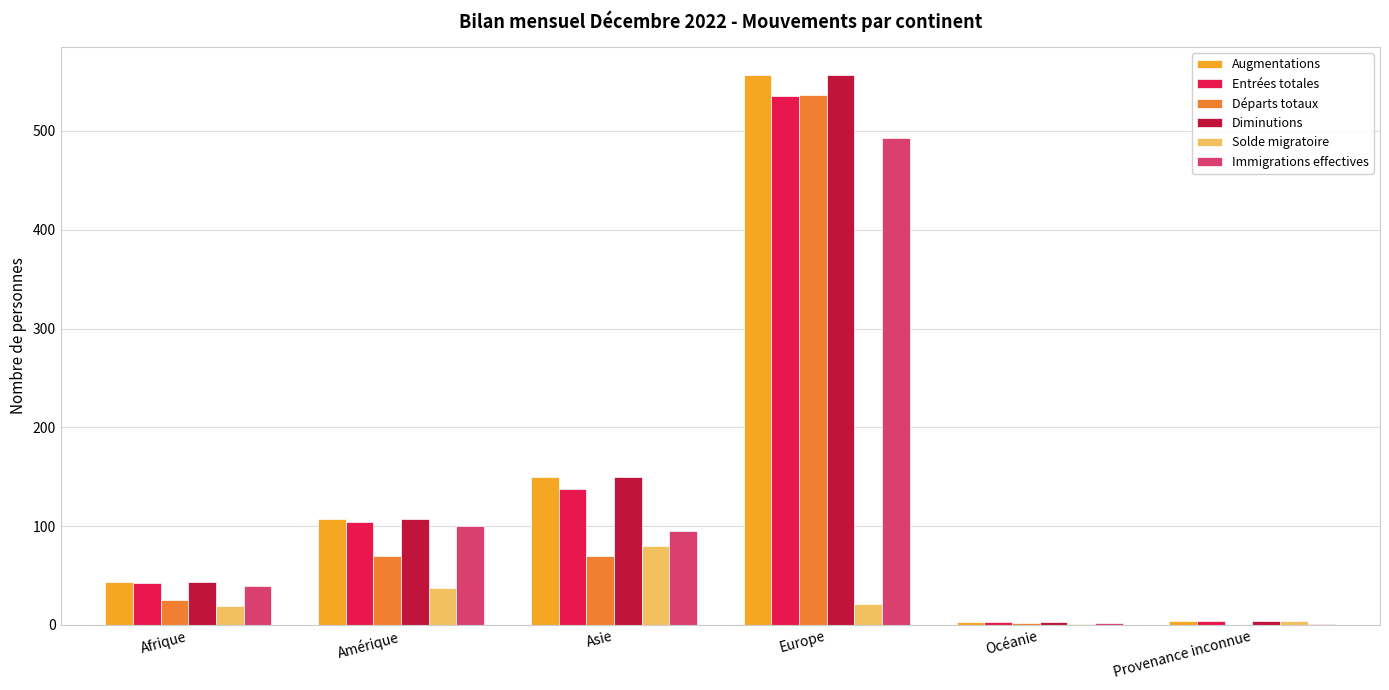

What is the sum of the Diminutions values at Europe and Asie?

707